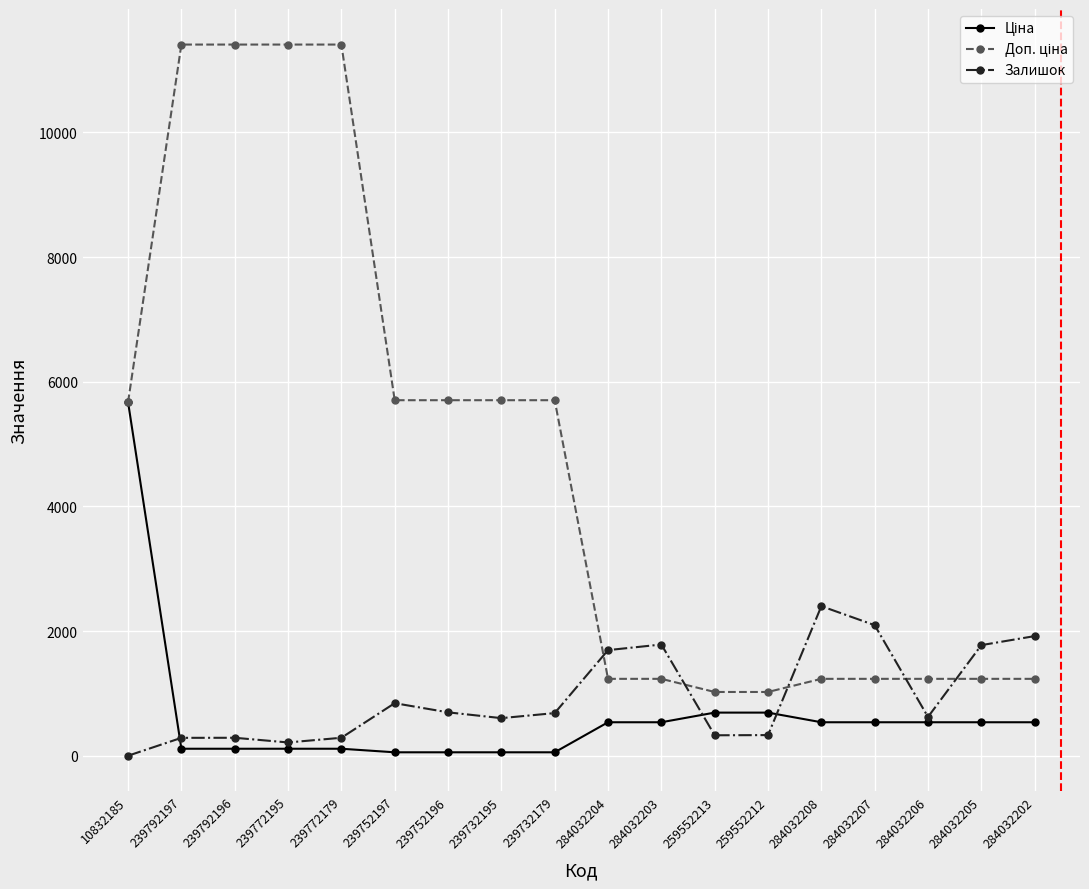

Is it true that Залишок equals 698.0 at 239752196?

True